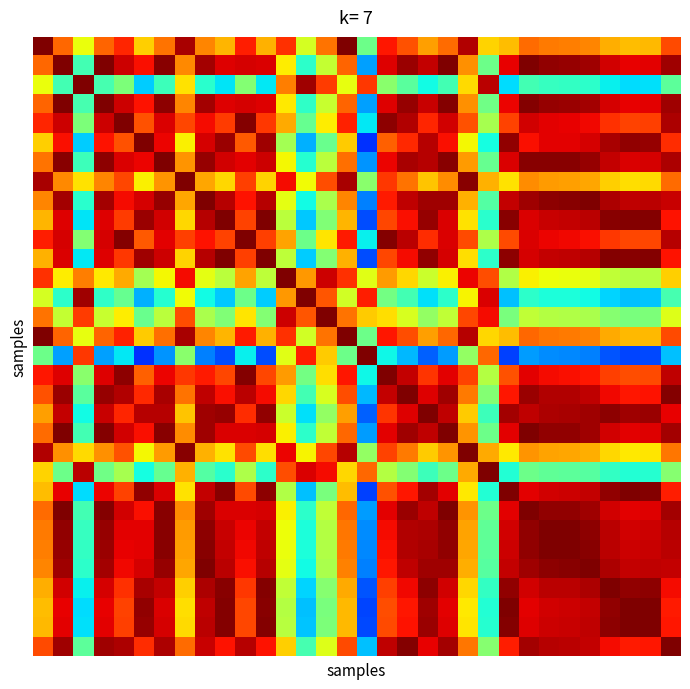

What is the greatest value displayed?

1.0